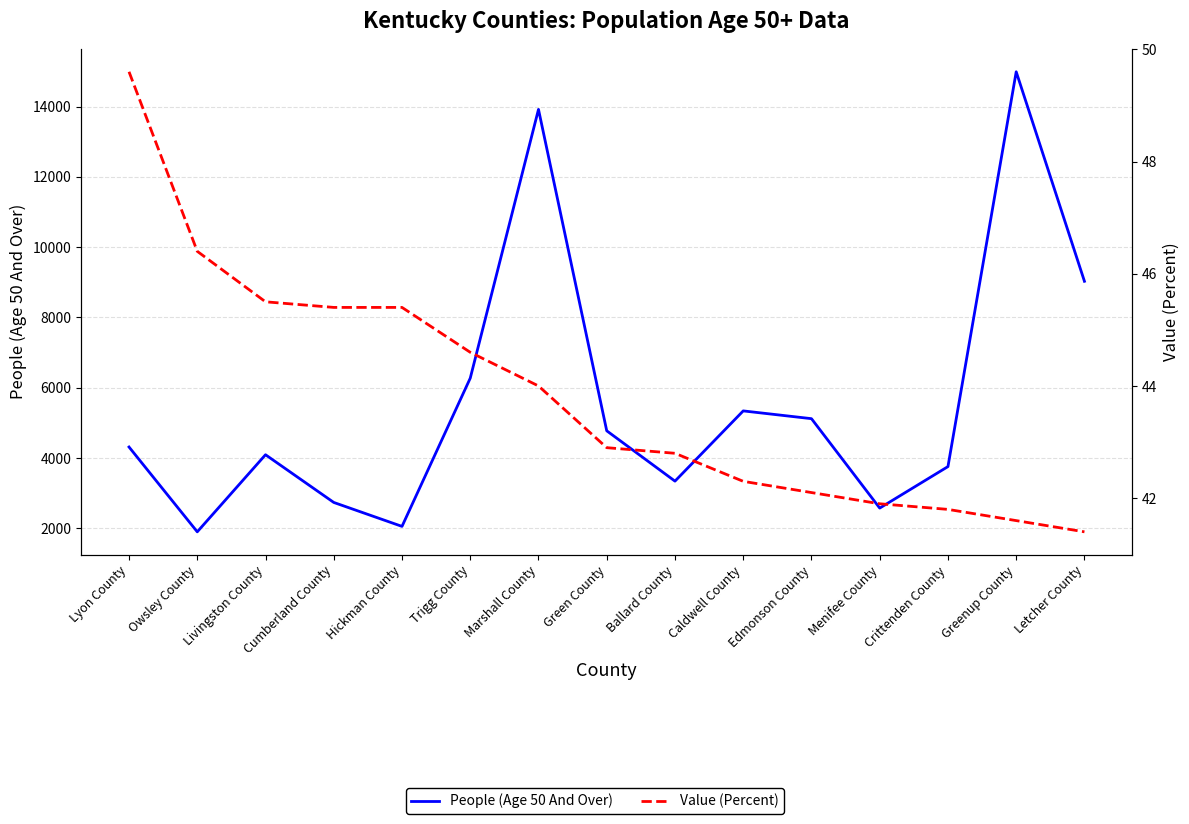

At which category does People (Age 50 And Over) reach its first local valley?

Owsley County